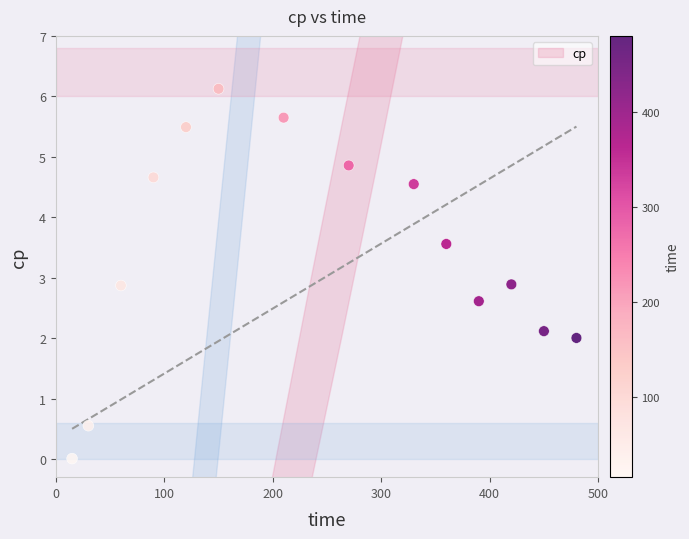

What is the range of X values (max minus min)?

465.0